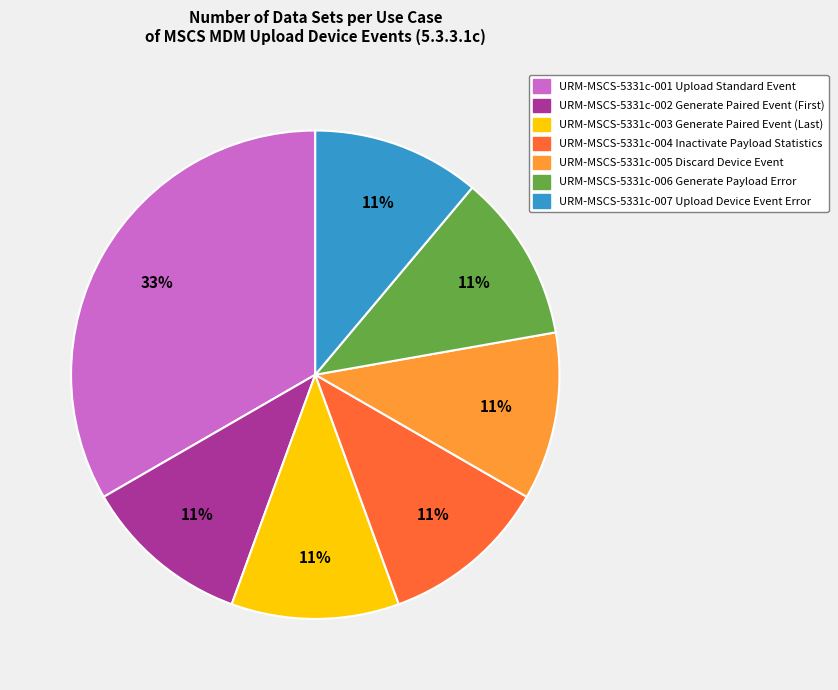

How many slices are in this pie chart?

7